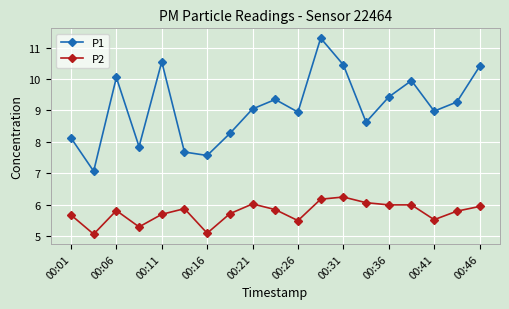

What is the greatest value displayed?

11.3